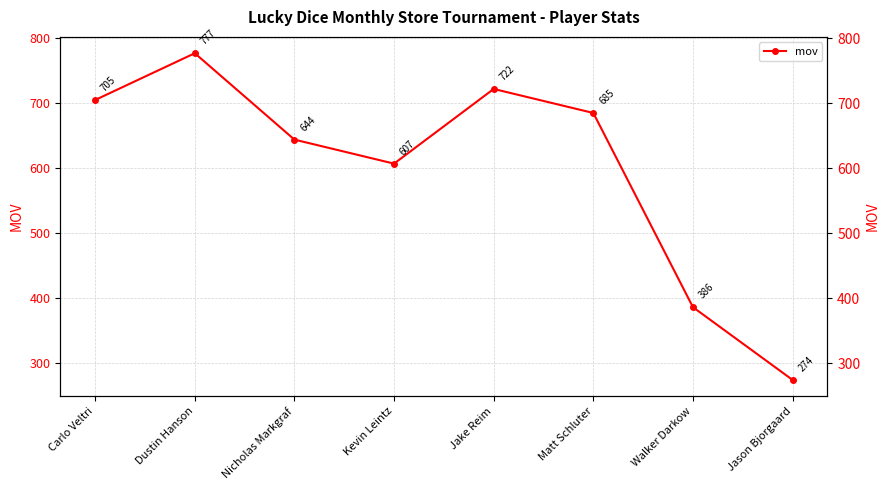

The chart shows a value of 722 at Jake Reim. True or false?

True